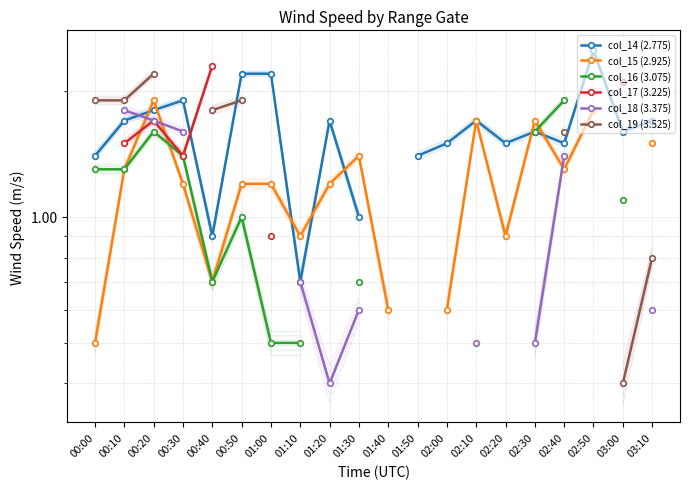

List the labels in order of col_15 (2.925) value, smallest first.

00:00, 01:40, 02:00, 00:40, 01:10, 02:20, 00:30, 00:50, 01:00, 01:20, 00:10, 02:40, 01:30, 03:10, 02:50, 00:20, 01:50, 02:10, 02:30, 03:00